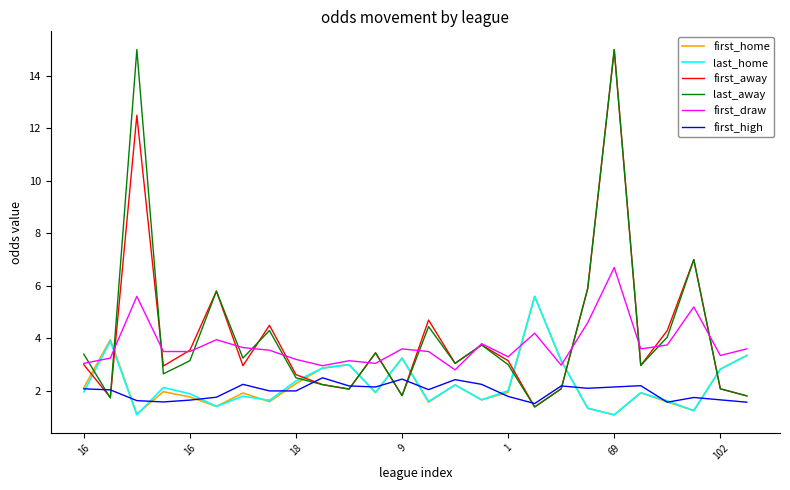

What is the maximum value for first_home?

5.6